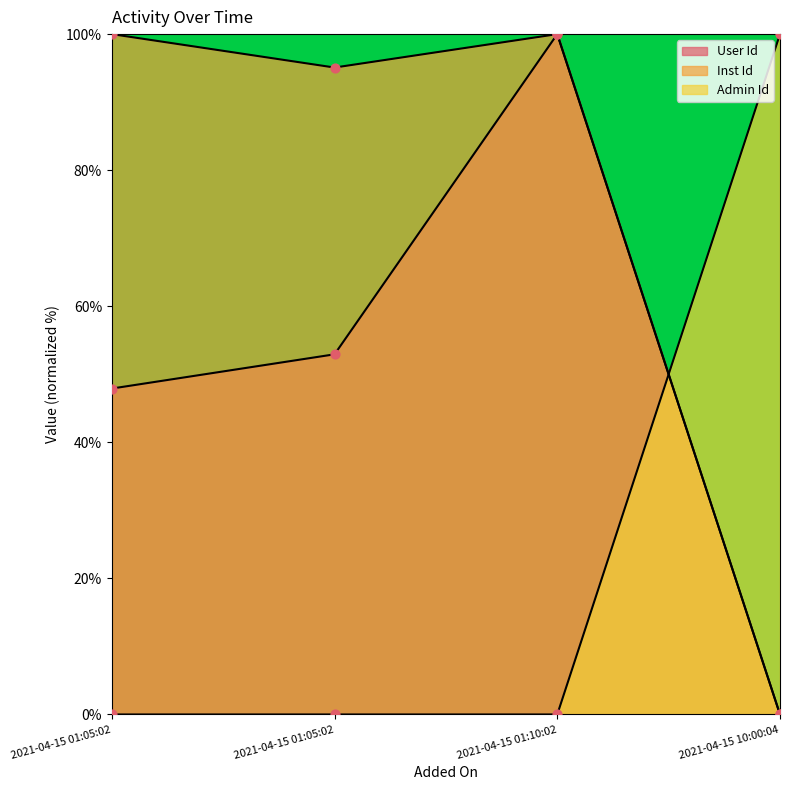

Which series contains the highest Y value?

User Id